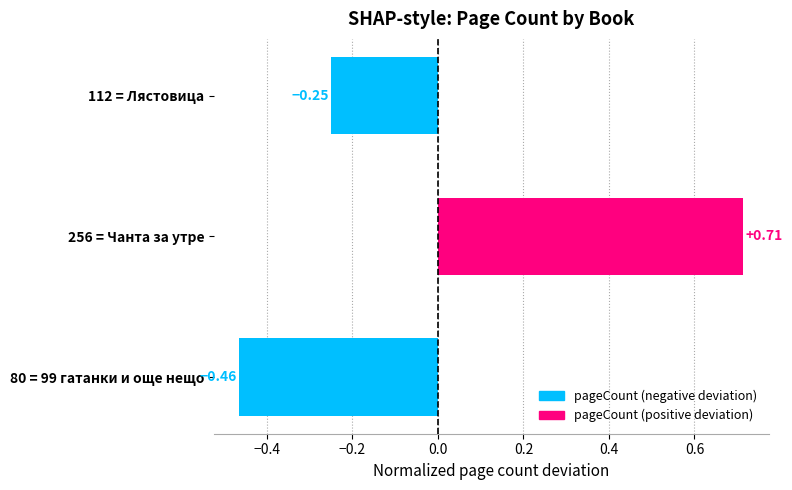

What is the difference between the maximum and minimum values?

1.2